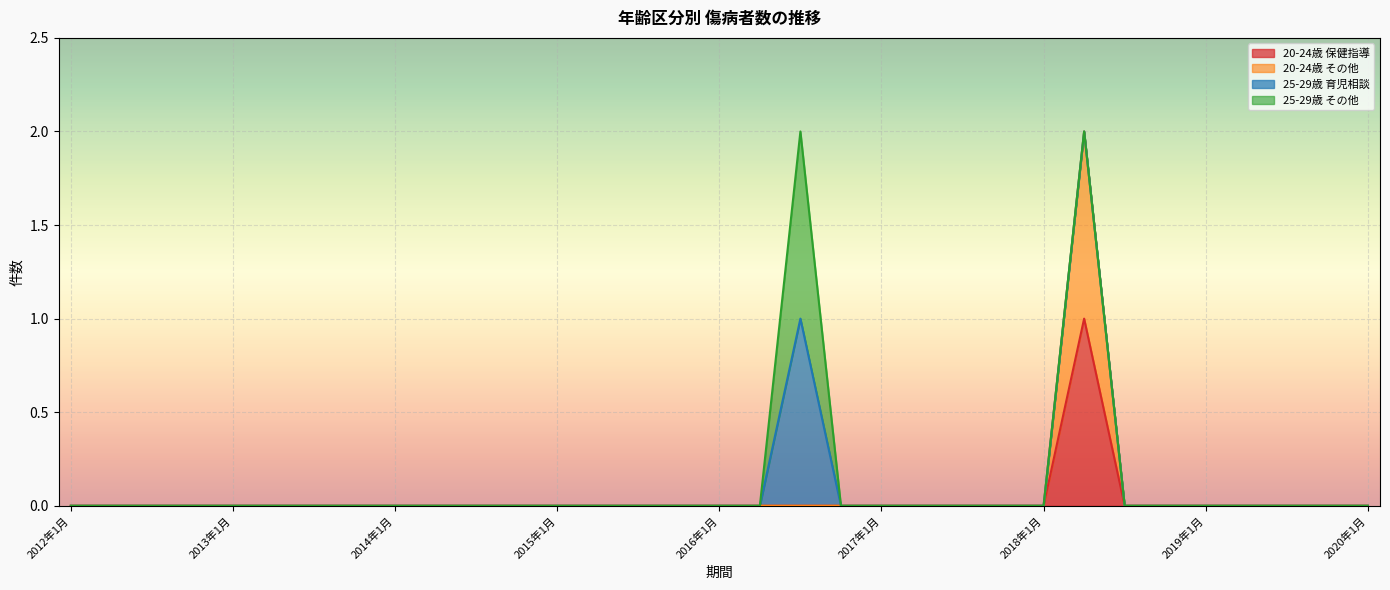

Is the value of 20-24歳 その他 at 2013年4月 greater than the value of 20-24歳 保健指導 at 2017年7月?

No